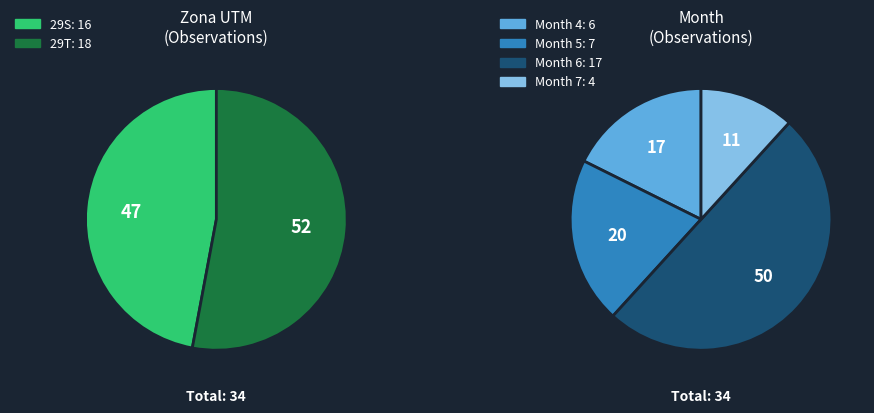

How many segments does this pie chart have?

2